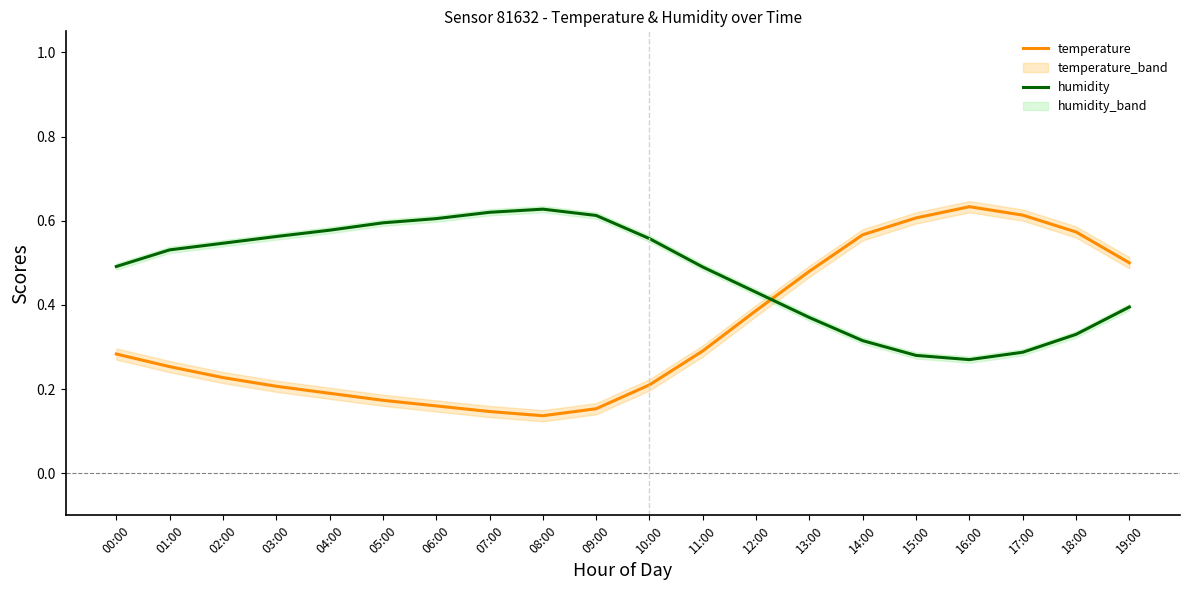

Read the humidity value at 03:00.

0.6